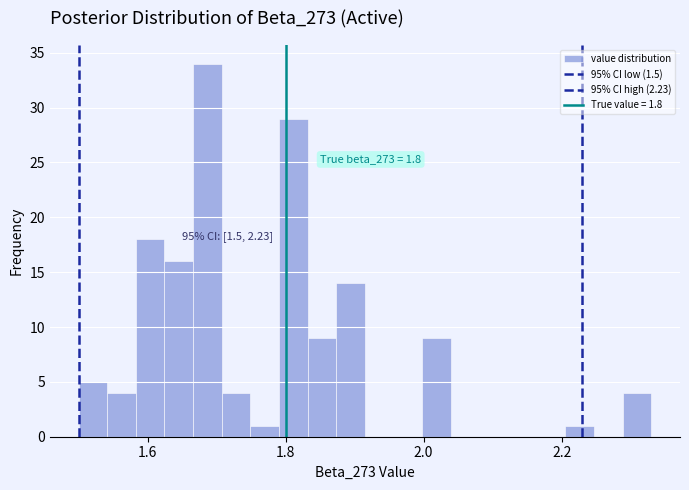

Around what value on the x-axis is the tallest bar? Give the approximate position of its centre, as read against the axis.

1.68